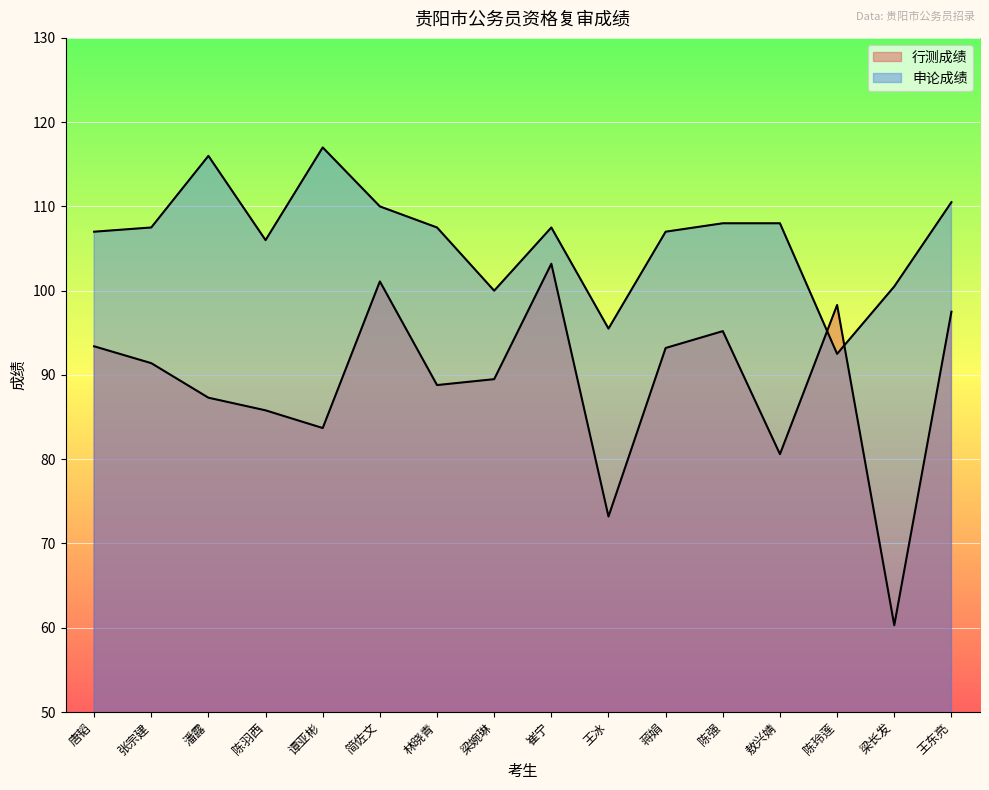

List the labels in order of 行测成绩 value, smallest first.

梁长发, 王冰, 敖兴婧, 谭亚彬, 陈羽西, 潘露, 林晓青, 梁婉琳, 张宗建, 蒋娟, 唐韬, 陈强, 王东亮, 陈玲莲, 简佐文, 崔宁